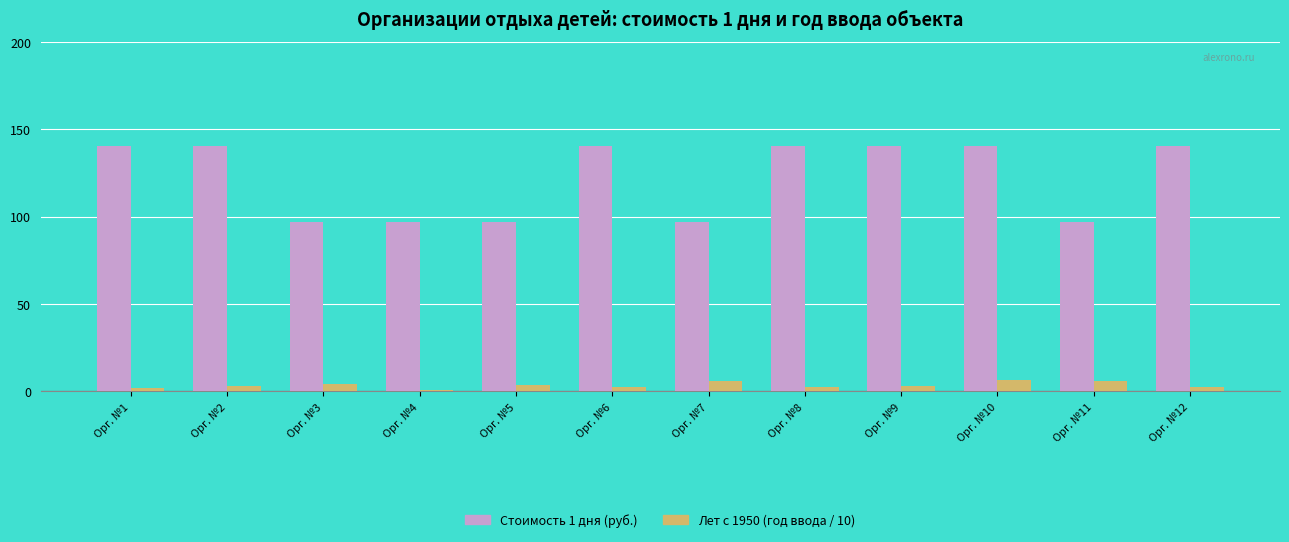

What is the lowest value of the Лет с 1950 (год ввода / 10) series?

0.8